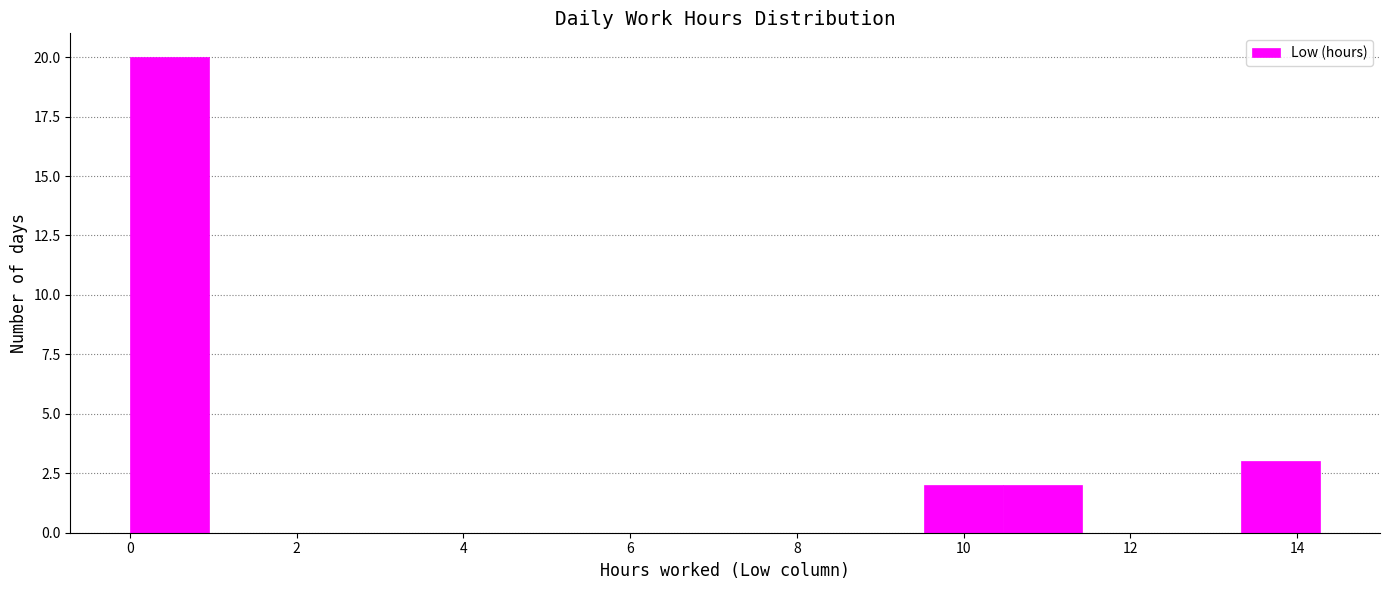

Which range on the x-axis has the tallest bar?

0.0 to 1.0